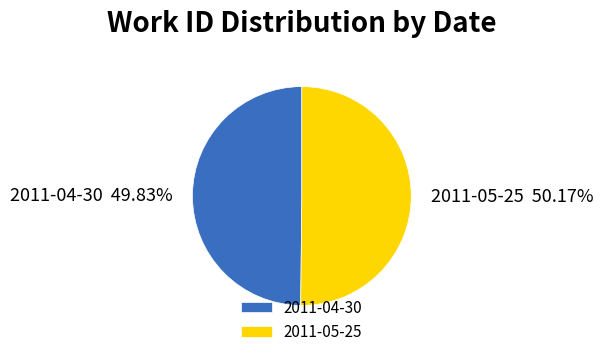

Approximately how many times larger is the value at 2011-04-30 compared to 2011-05-25?

1.0